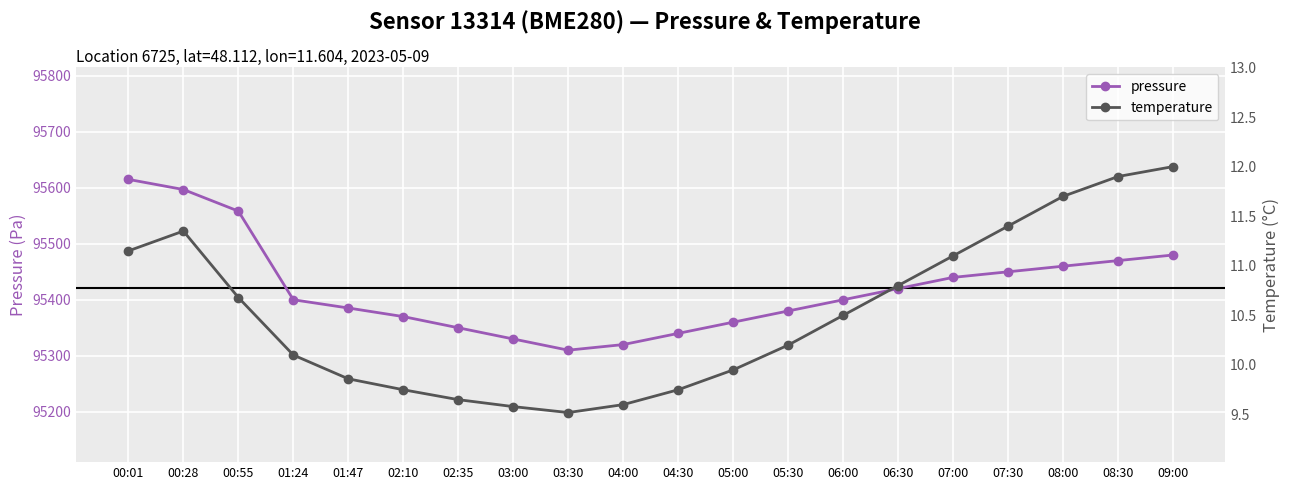

At which category is the sum across all series the highest?

00:01